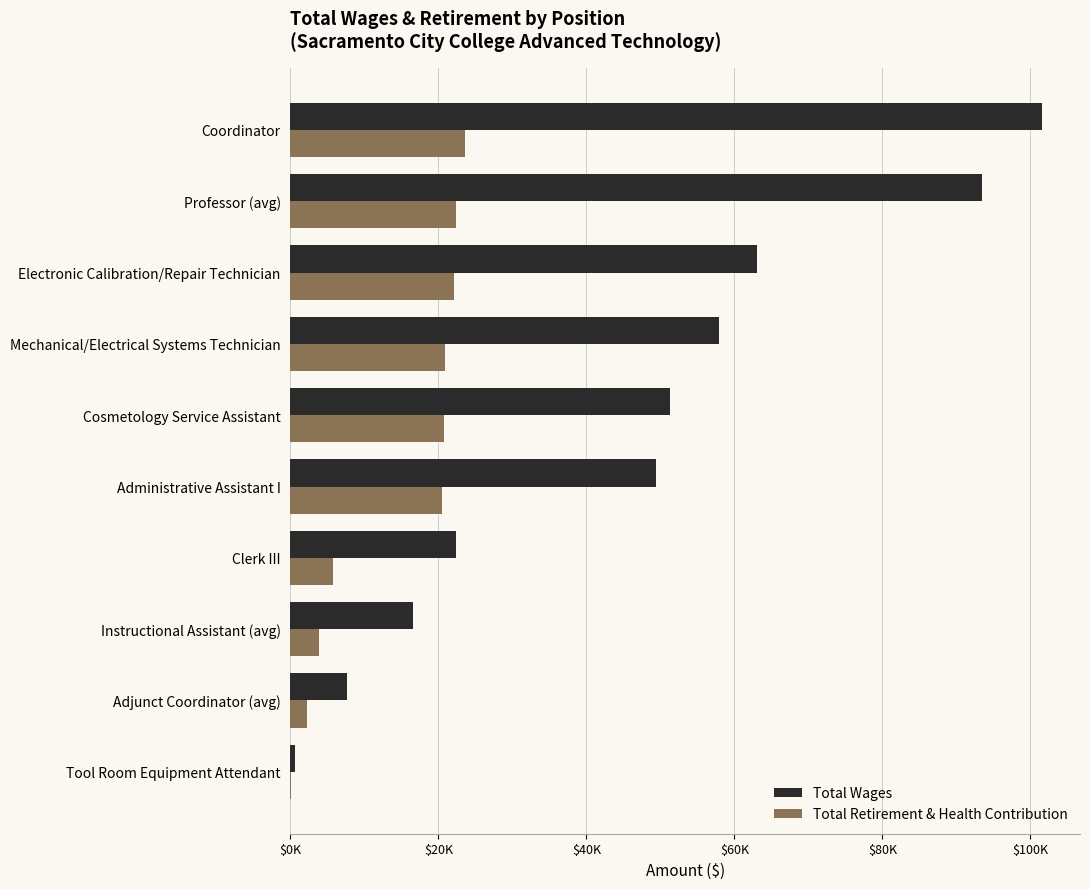

Rank the series by their average value, from highest to lowest.

Total Wages, Total Retirement & Health Contribution